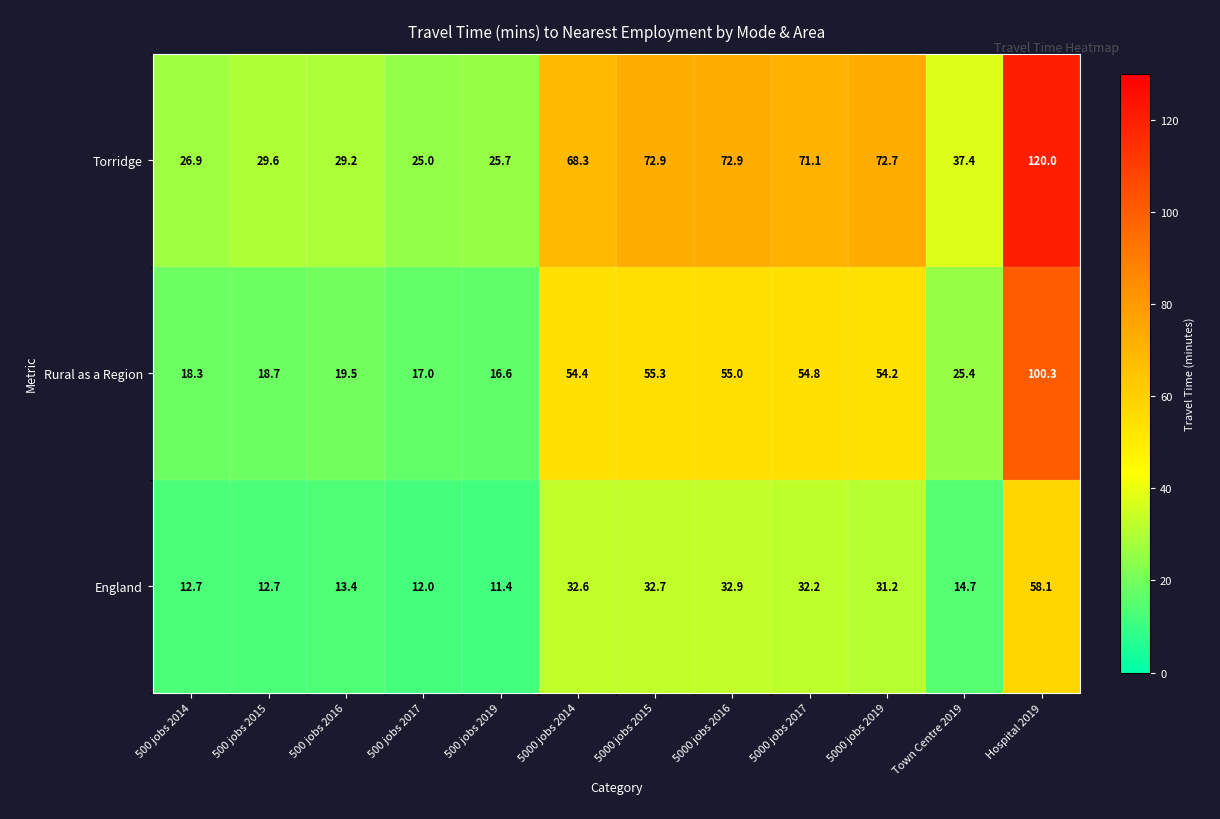

At 5000 jobs 2014, list the series in order from smallest to largest.

England, Rural as a Region, Torridge